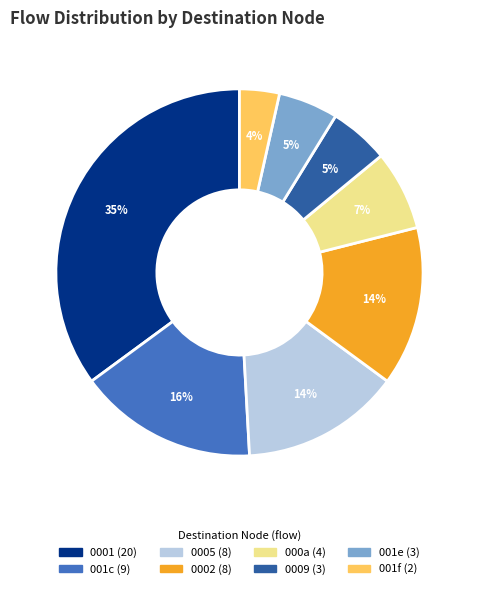

To the nearest percent, what is the average slice percentage?

12%